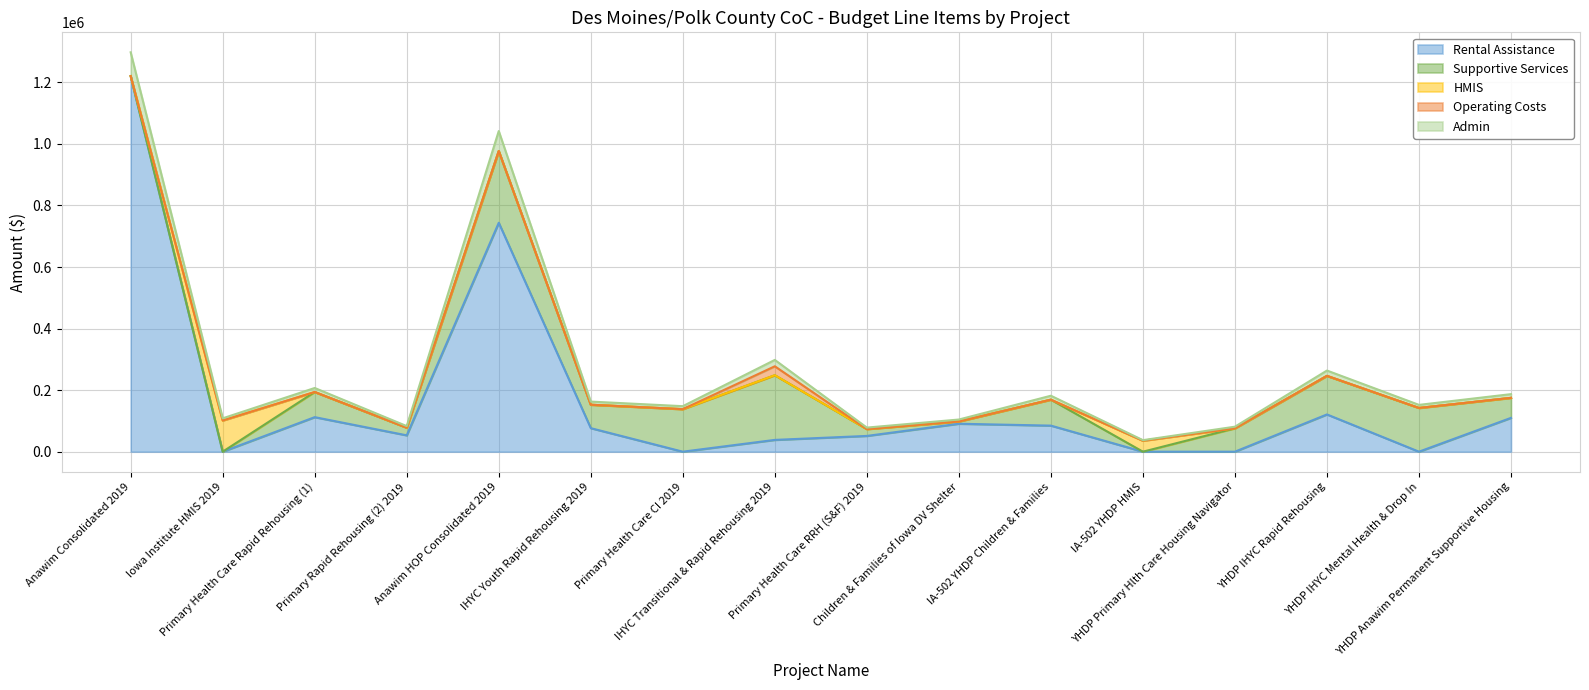

What is the sum of all Supportive Services values?

1286633.0